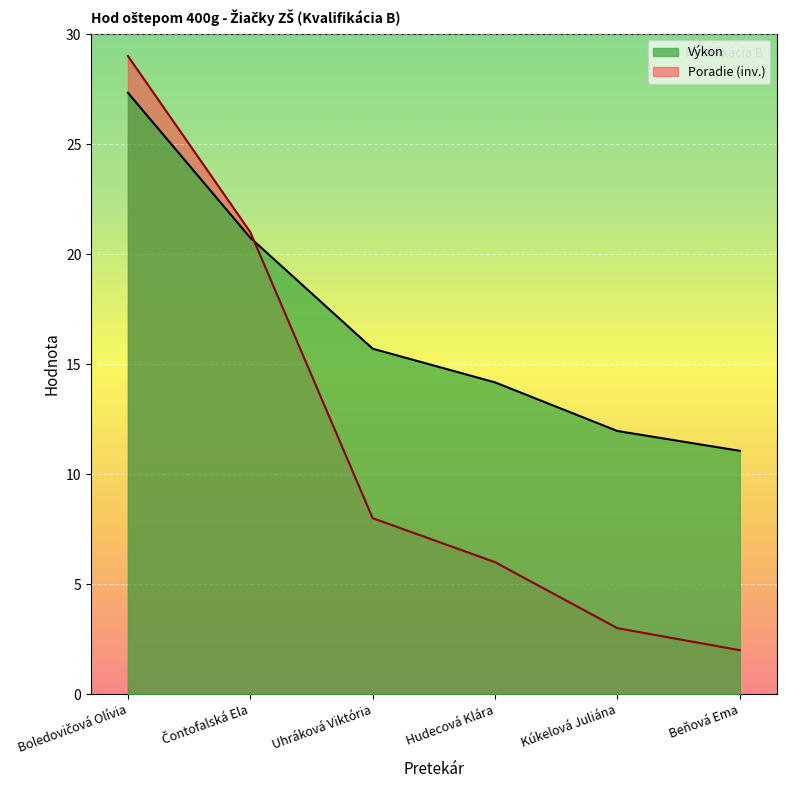

What is the value of the Výkon point at the 5th from the left?

12.0